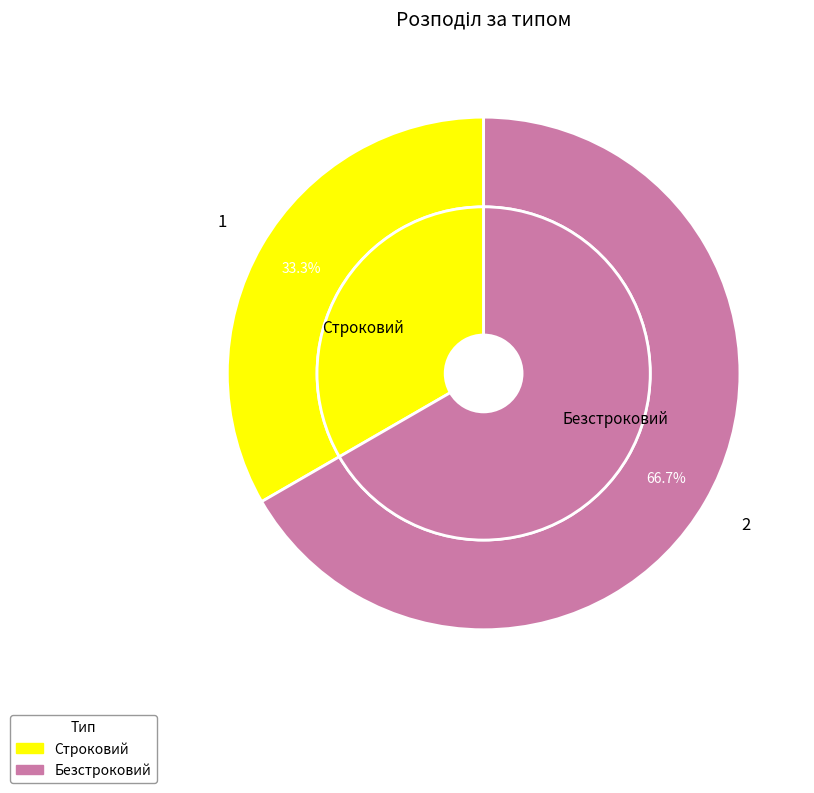

Which slice represents more than half of the pie?

Безстроковий